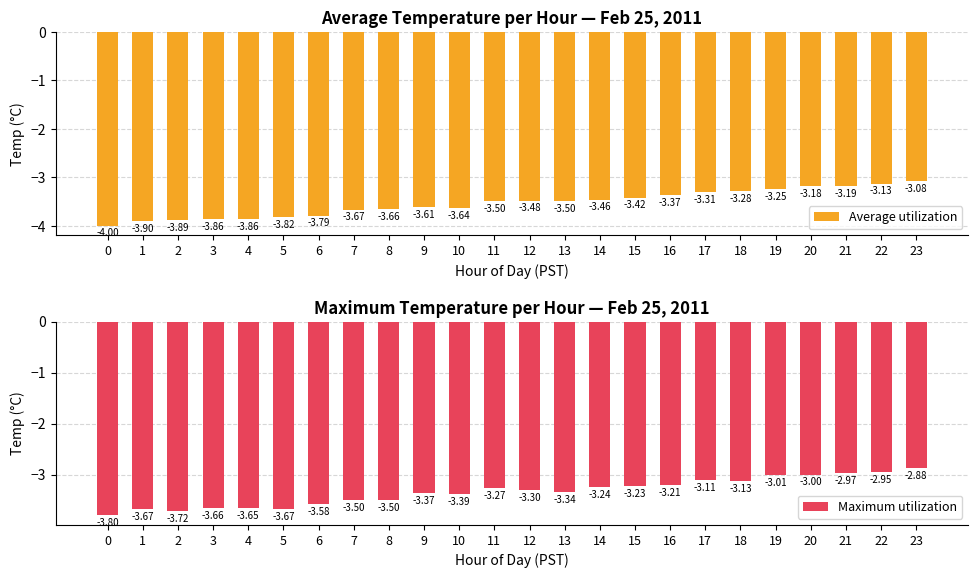

How many series are shown in this chart?

2